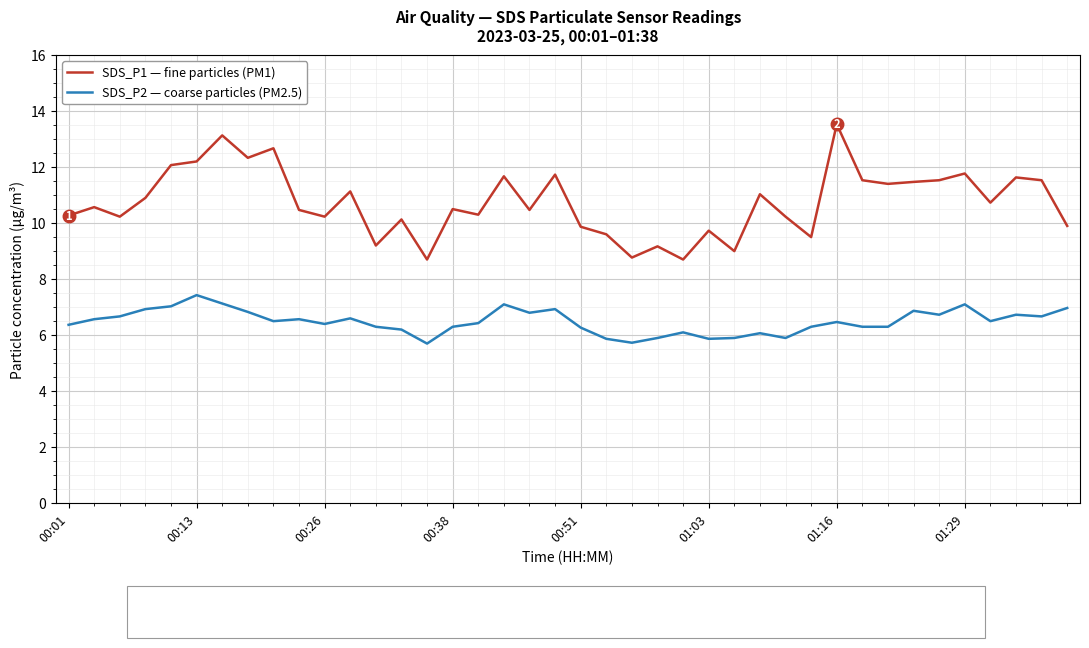

Which series has the largest range (max minus min)?

SDS_P1 — fine particles (PM1)